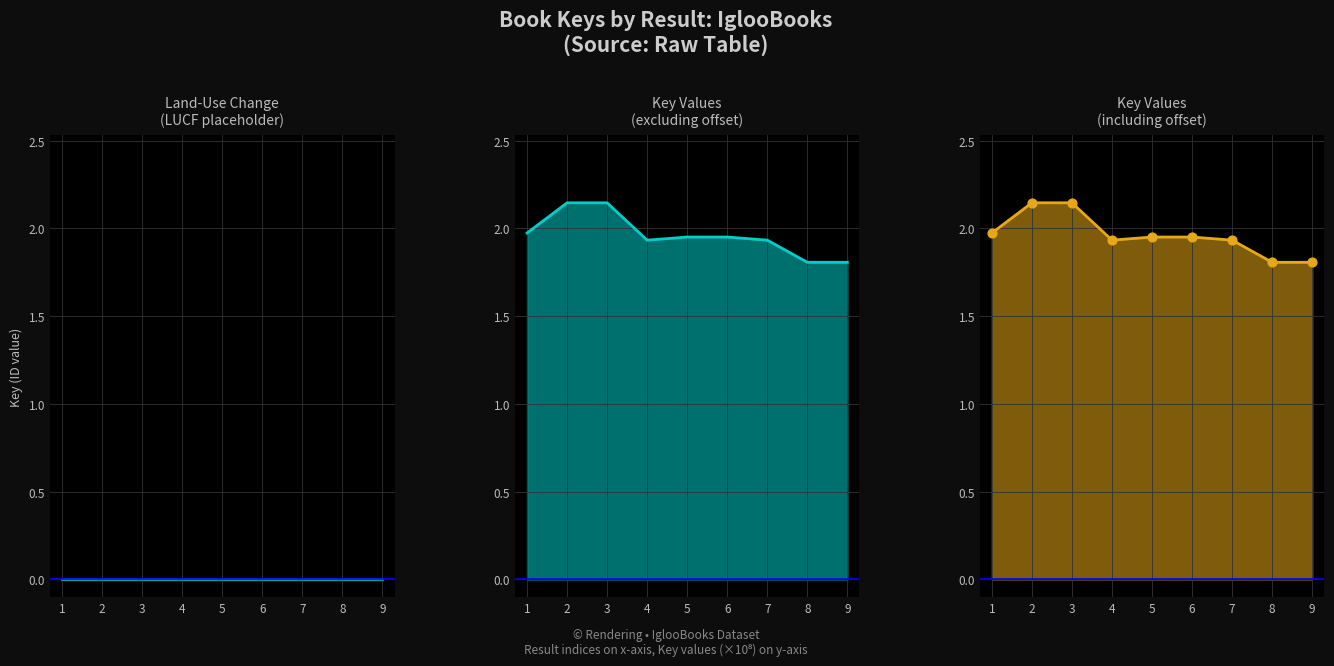

Approximately how many times larger is the value at 7 compared to 6?

1.0